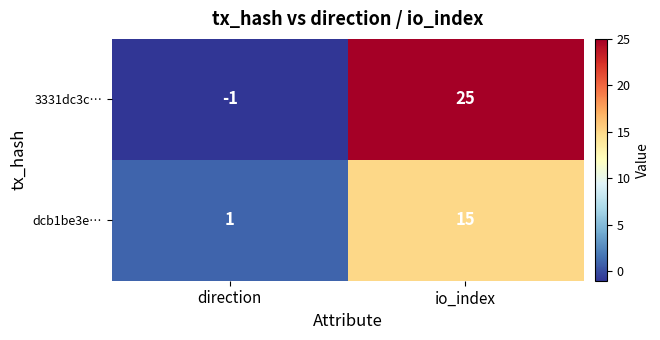

Which series changed the most between direction and io_index?

3331dc3c…